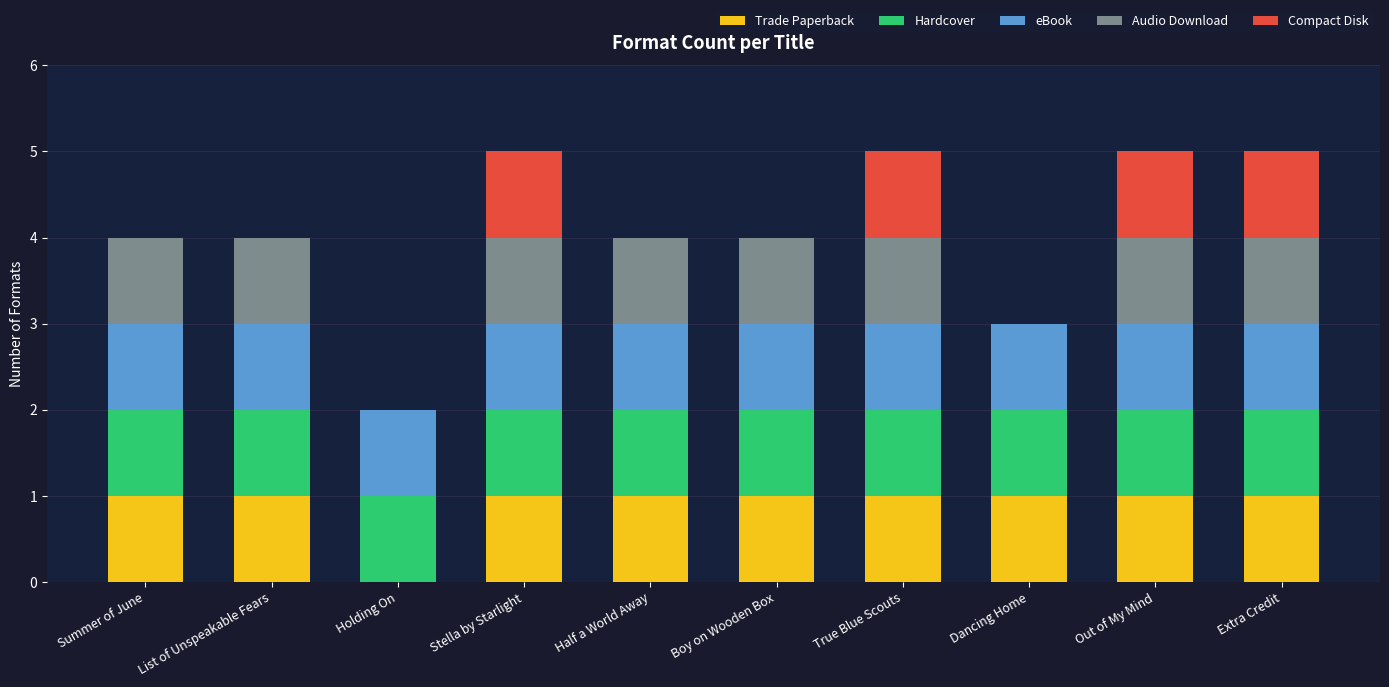

What is the total value across all series at Extra Credit?

5